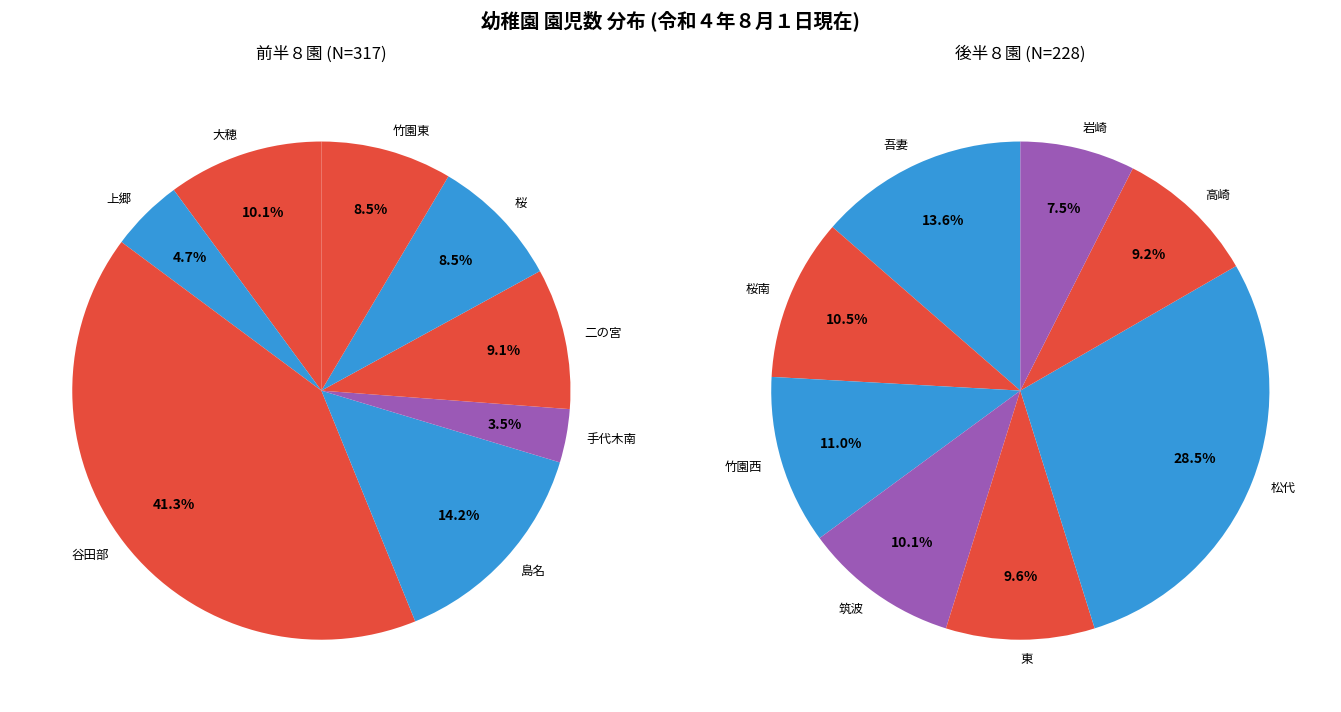

Which has a higher value, 東 or 竹園西?

竹園西